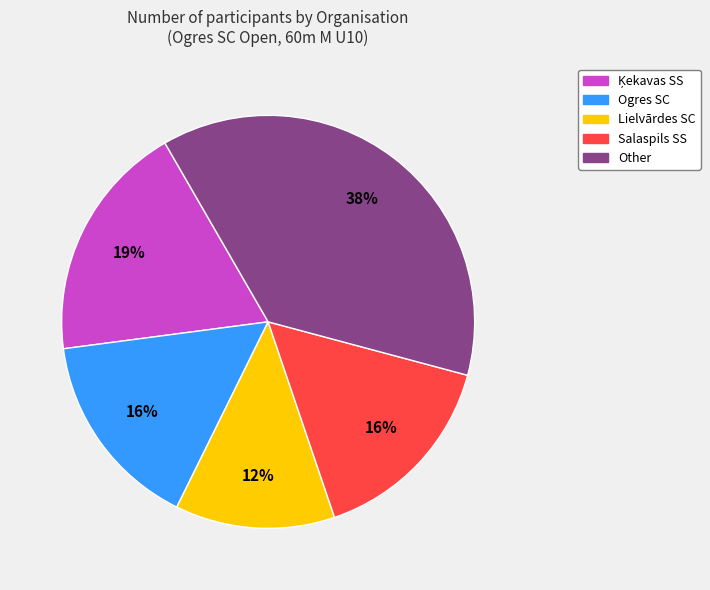

Do Salaspils SS and Lielvārdes SC together represent more than half of the pie?

No